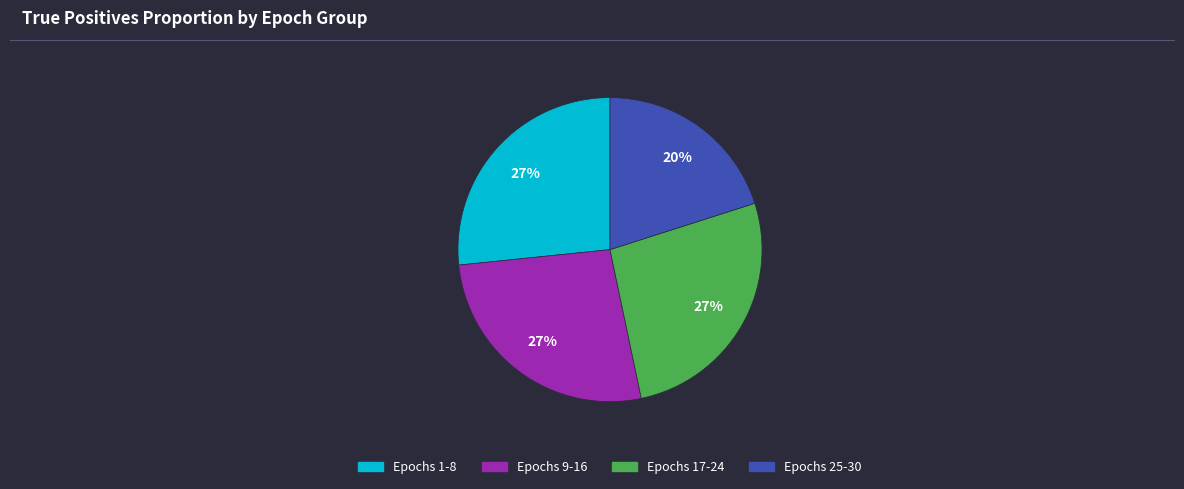

Does any single category account for the majority?

No